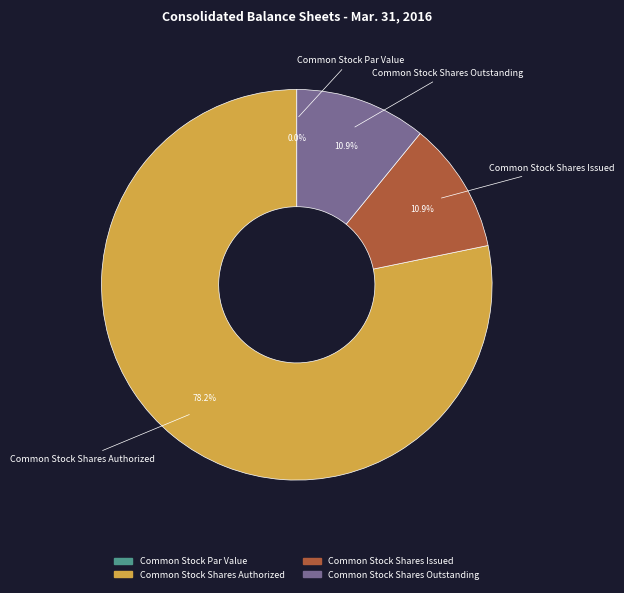

Rank the categories by value from lowest to highest.

Common Stock Par Value, Common Stock Shares Issued, Common Stock Shares Outstanding, Common Stock Shares Authorized